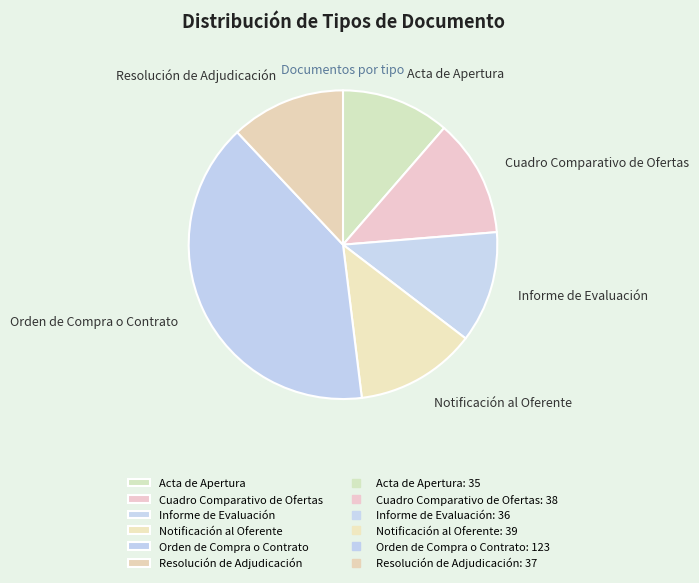

Between Acta de Apertura and Notificación al Oferente, which is larger?

Notificación al Oferente